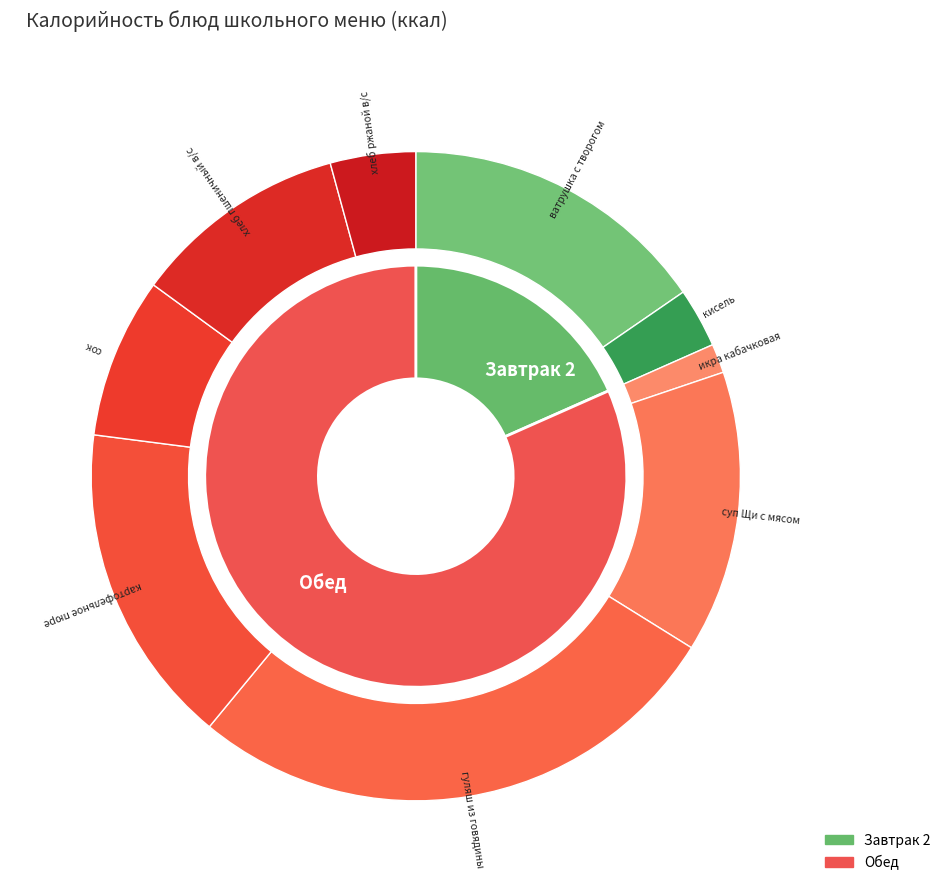

Does any single category account for the majority?

No